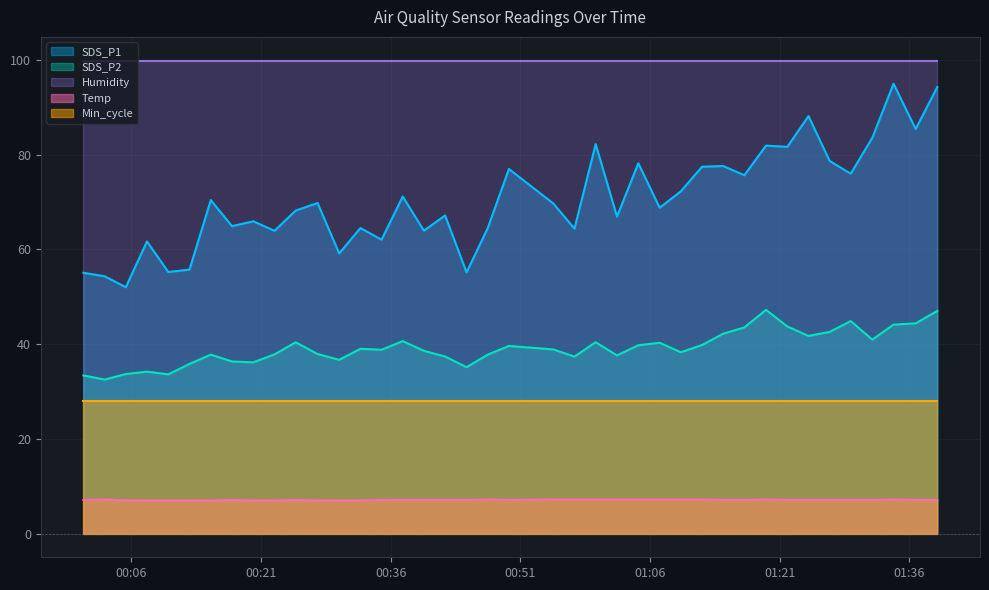

What are all the series names shown in the legend?

SDS_P1, SDS_P2, Humidity, Temp, Min_cycle